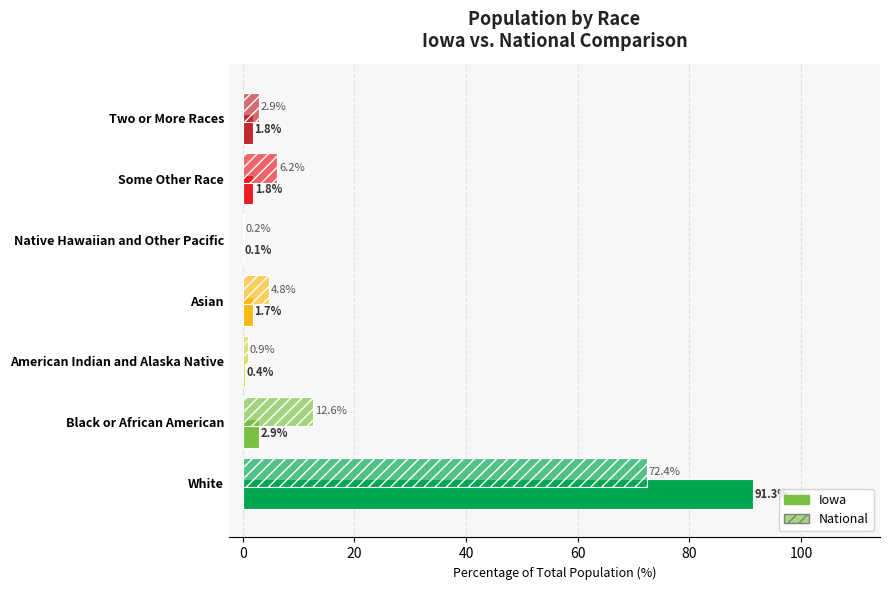

What is the maximum value for National?

72.4